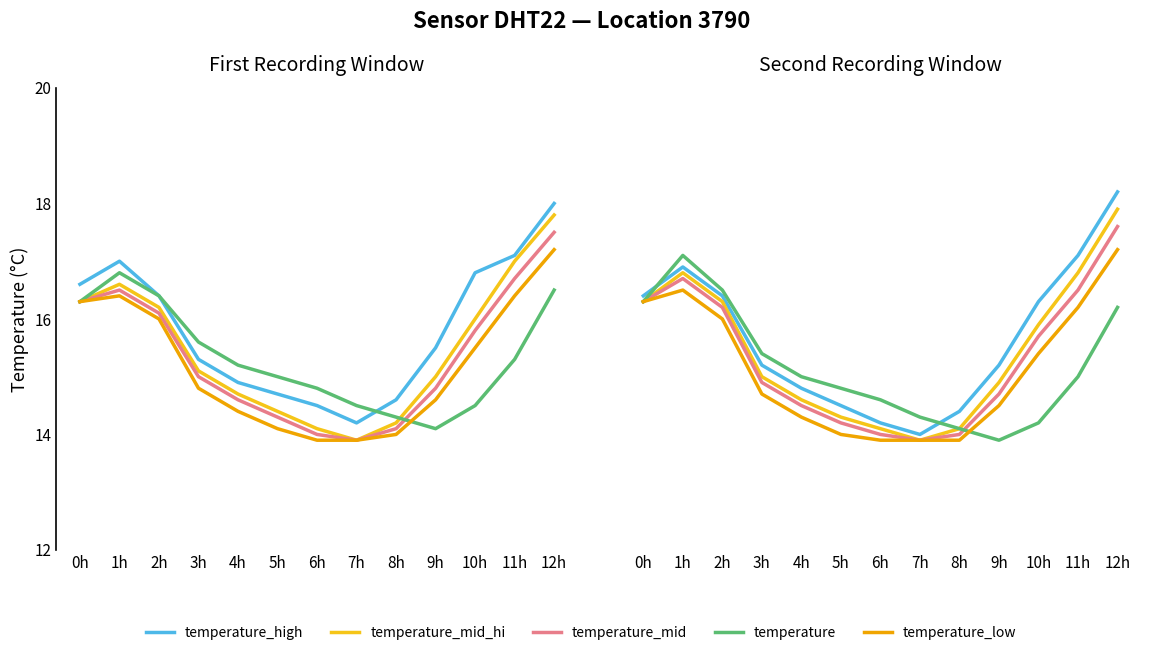

What is the label of the 4th point from the left?

3h